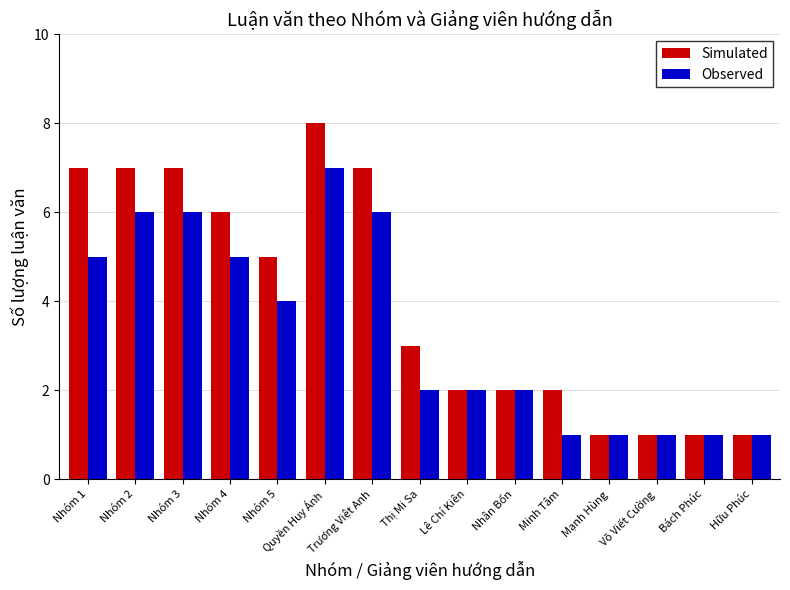

Where does the Observed series first go above 2?

Nhóm 1